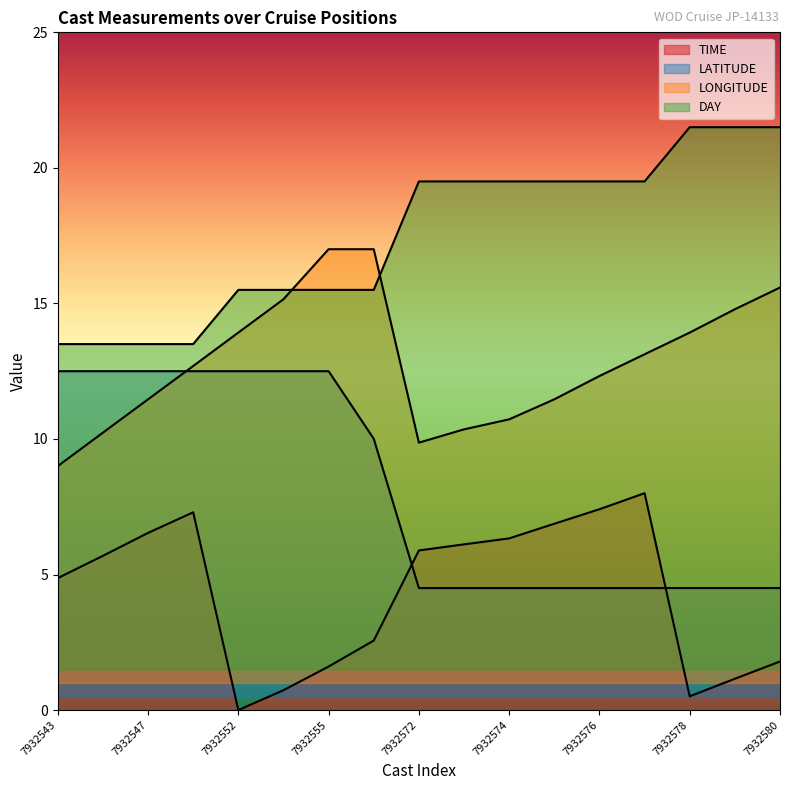

Count the number of data series in this chart.

4